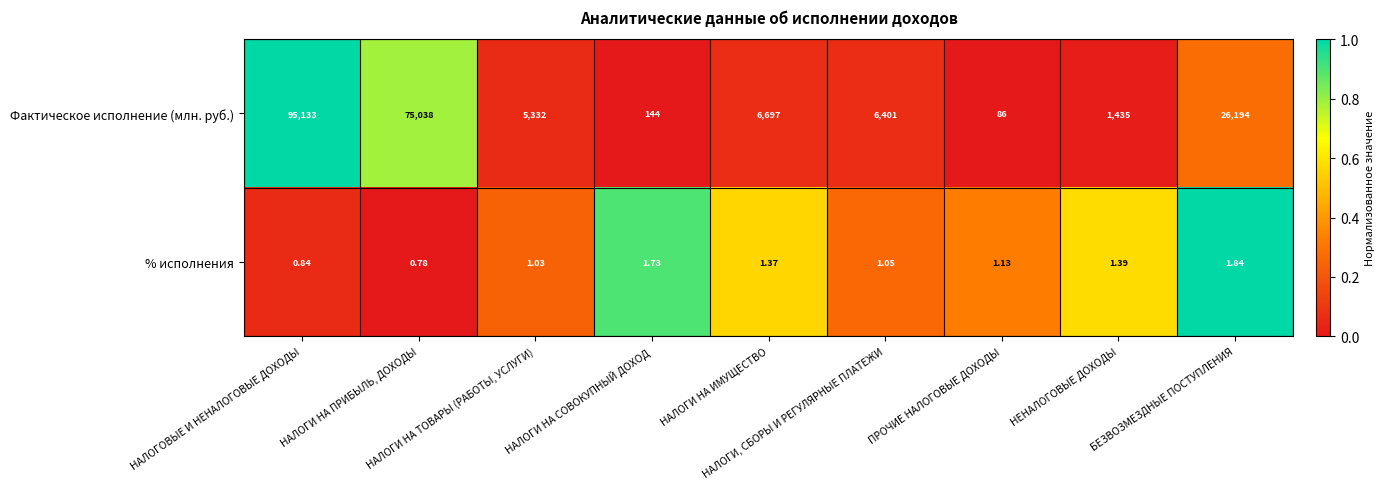

Which series has the widest spread of values?

Фактическое исполнение (млн. руб.)